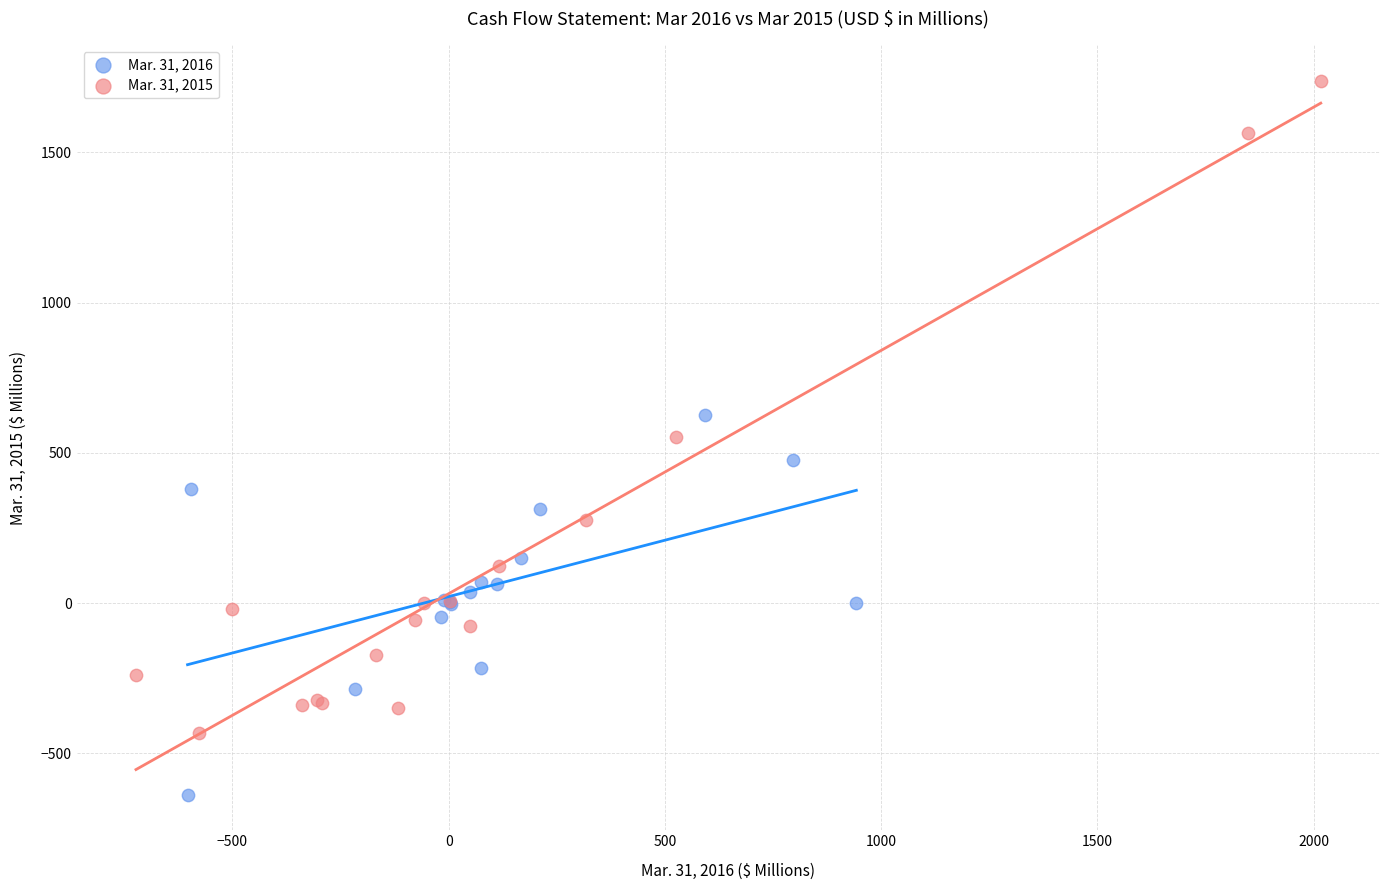

Which series contains the highest Y value?

Mar. 31, 2015